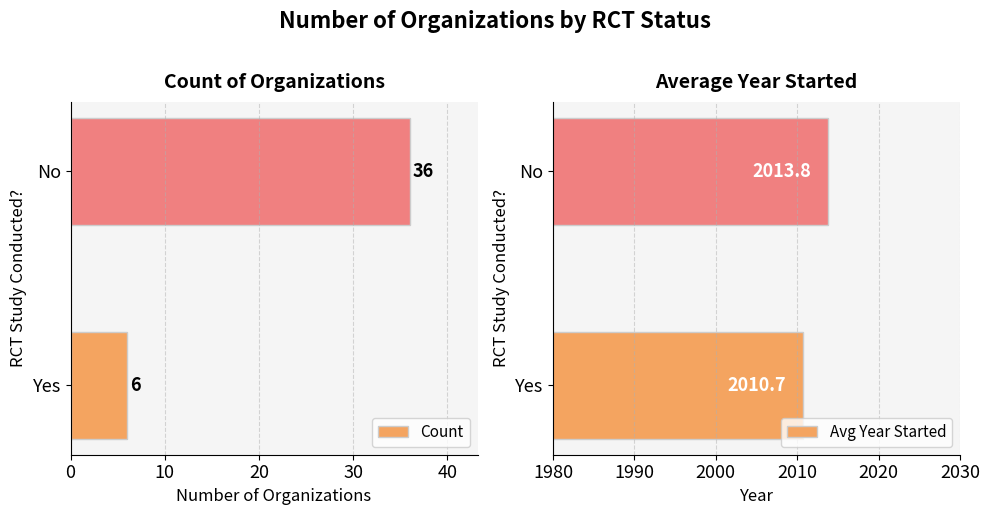

Which series has the largest range (max minus min)?

Count